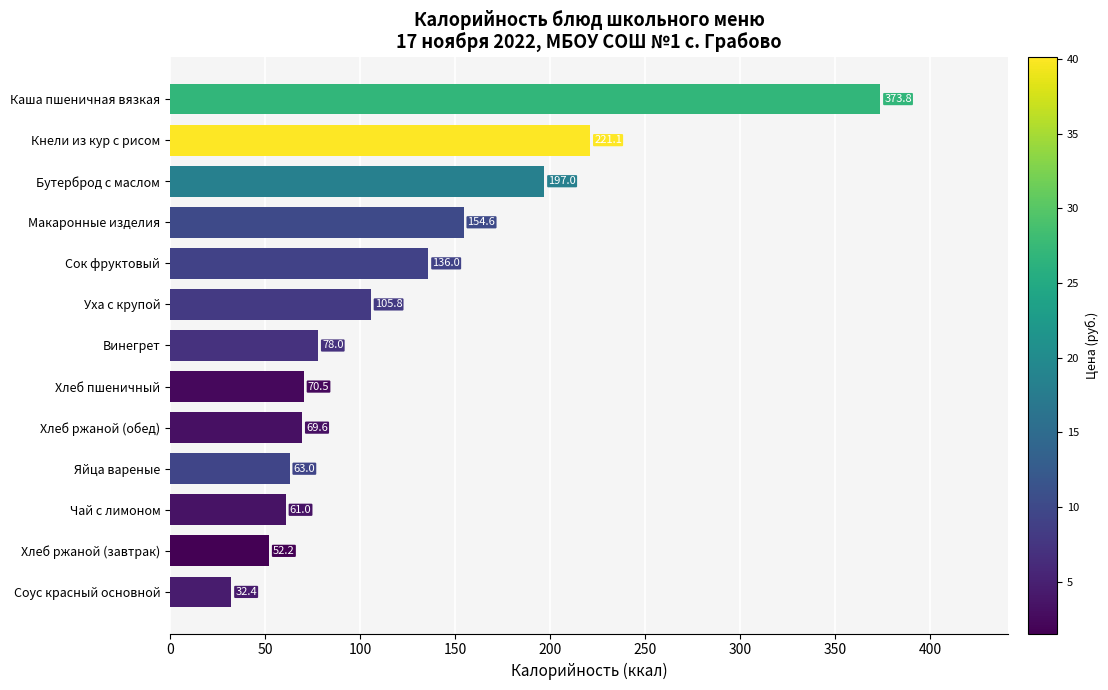

How many bars are there in total?

13